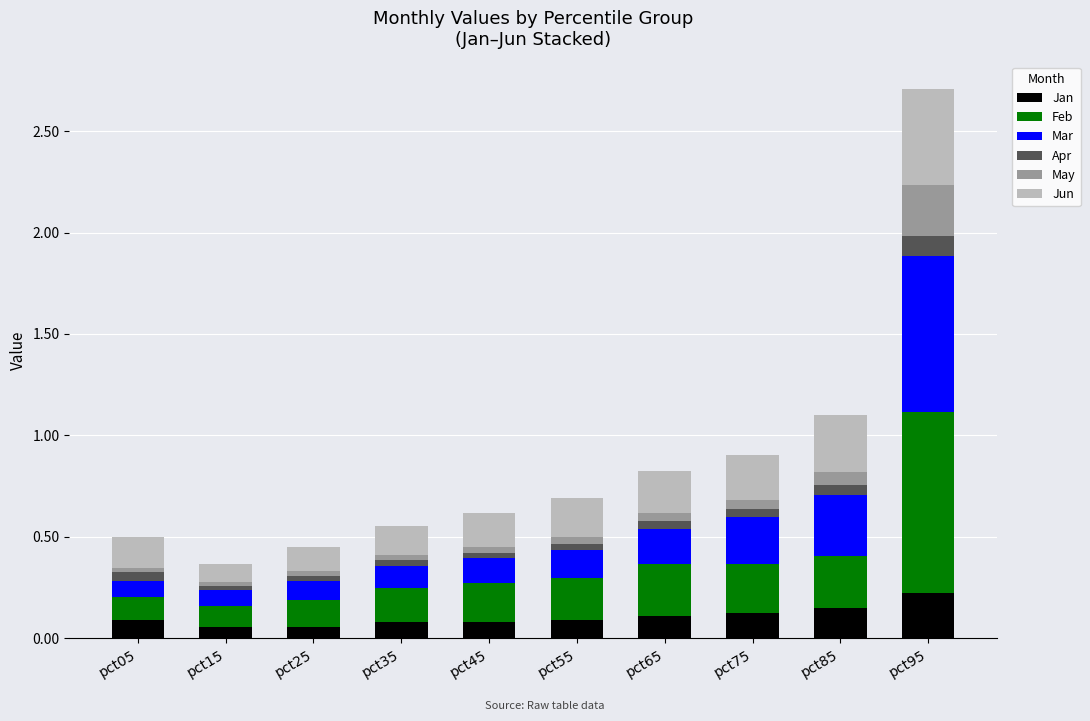

At which label does Jan reach its peak?

pct95